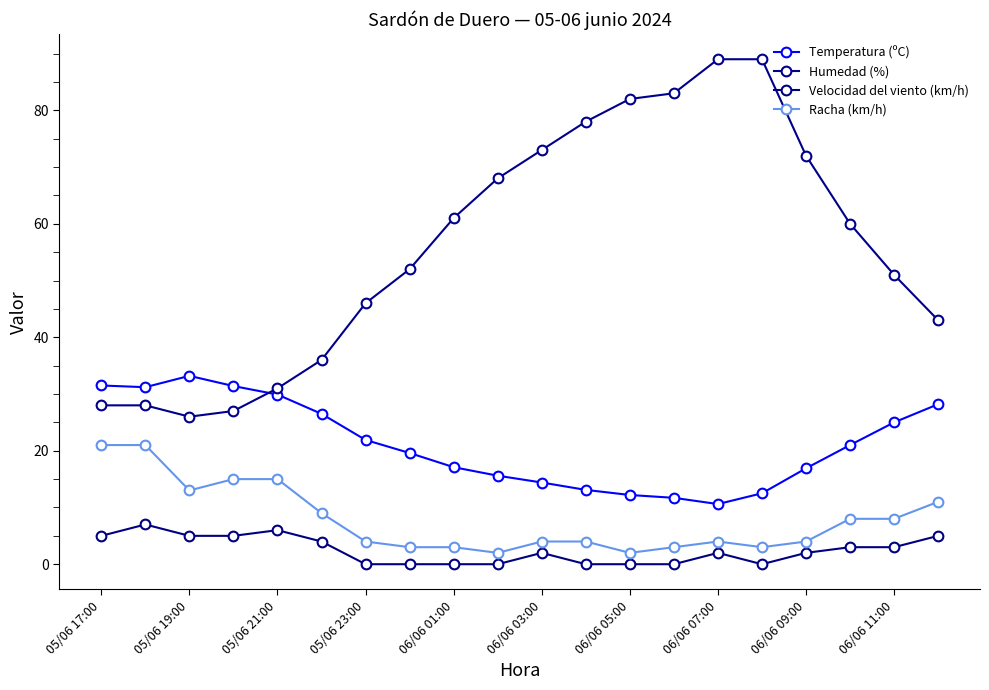

How many interior local valleys does the Temperatura (ºC) series have?

2